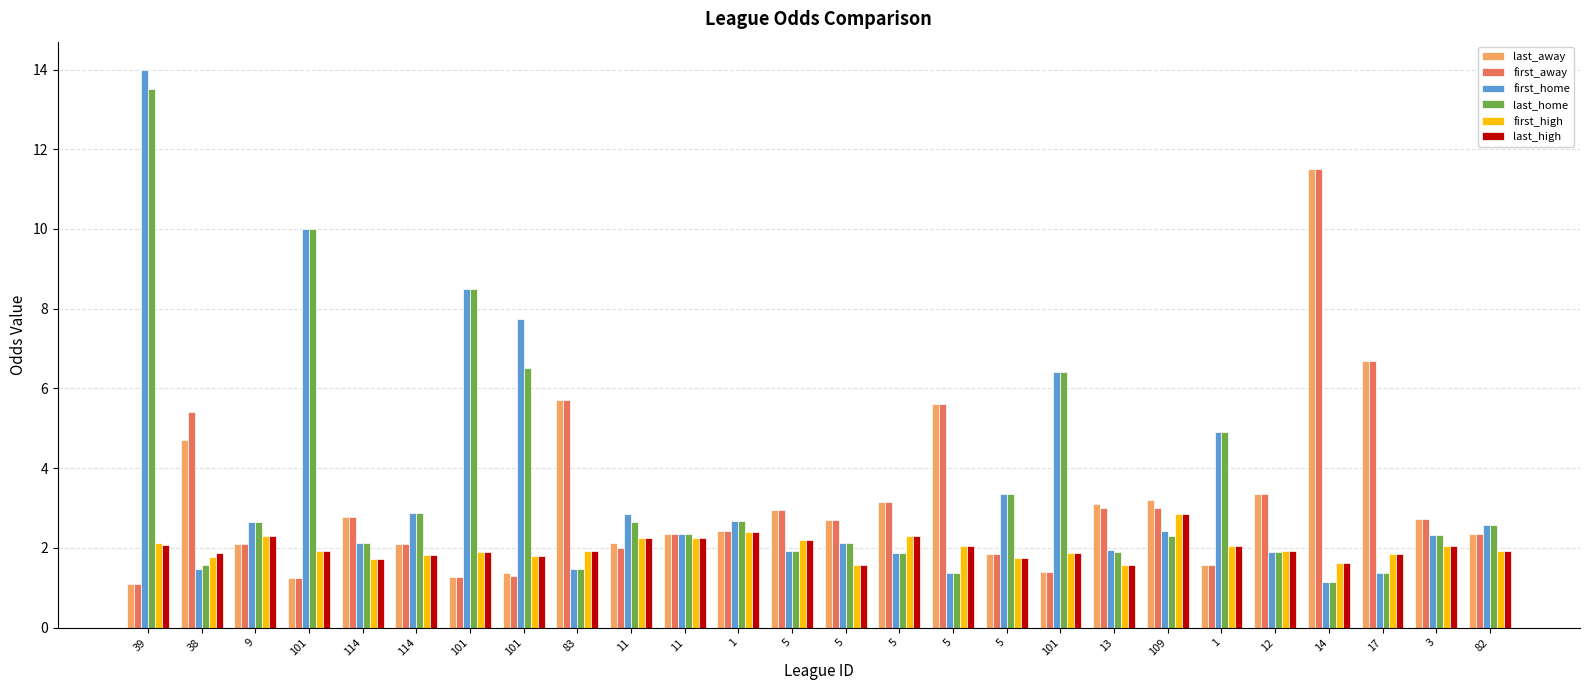

Reading left to right, transcribe all the data shown in this chart.

last_away: 39=1.1	38=4.7	9=2.1	101=1.2	114=2.8	114=2.1	101=1.3	101=1.4	83=5.7	11=2.1	11=2.4	1=2.4	5=3.0	5=2.7	5=3.1	5=5.6	5=1.9	101=1.4	13=3.1	109=3.2	1=1.6	12=3.4	14=11.5	17=6.7	3=2.7	82=2.3
first_away: 39=1.1	38=5.4	9=2.1	101=1.2	114=2.8	114=2.1	101=1.3	101=1.3	83=5.7	11=2.0	11=2.4	1=2.4	5=3.0	5=2.7	5=3.1	5=5.6	5=1.9	101=1.4	13=3.0	109=3.0	1=1.6	12=3.4	14=11.5	17=6.7	3=2.7	82=2.3
first_home: 39=14.0	38=1.5	9=2.6	101=10.0	114=2.1	114=2.9	101=8.5	101=7.8	83=1.5	11=2.8	11=2.4	1=2.7	5=1.9	5=2.1	5=1.9	5=1.4	5=3.4	101=6.4	13=1.9	109=2.4	1=4.9	12=1.9	14=1.1	17=1.4	3=2.3	82=2.6
last_home: 39=13.5	38=1.6	9=2.6	101=10.0	114=2.1	114=2.9	101=8.5	101=6.5	83=1.5	11=2.6	11=2.4	1=2.7	5=1.9	5=2.1	5=1.9	5=1.4	5=3.4	101=6.4	13=1.9	109=2.3	1=4.9	12=1.9	14=1.1	17=1.4	3=2.3	82=2.6
first_high: 39=2.1	38=1.8	9=2.3	101=1.9	114=1.7	114=1.8	101=1.9	101=1.8	83=1.9	11=2.2	11=2.2	1=2.4	5=2.2	5=1.6	5=2.3	5=2.0	5=1.8	101=1.9	13=1.6	109=2.9	1=2.0	12=1.9	14=1.6	17=1.9	3=2.0	82=1.9
last_high: 39=2.1	38=1.9	9=2.3	101=1.9	114=1.7	114=1.8	101=1.9	101=1.8	83=1.9	11=2.2	11=2.2	1=2.4	5=2.2	5=1.6	5=2.3	5=2.0	5=1.8	101=1.9	13=1.6	109=2.9	1=2.0	12=1.9	14=1.6	17=1.9	3=2.0	82=1.9